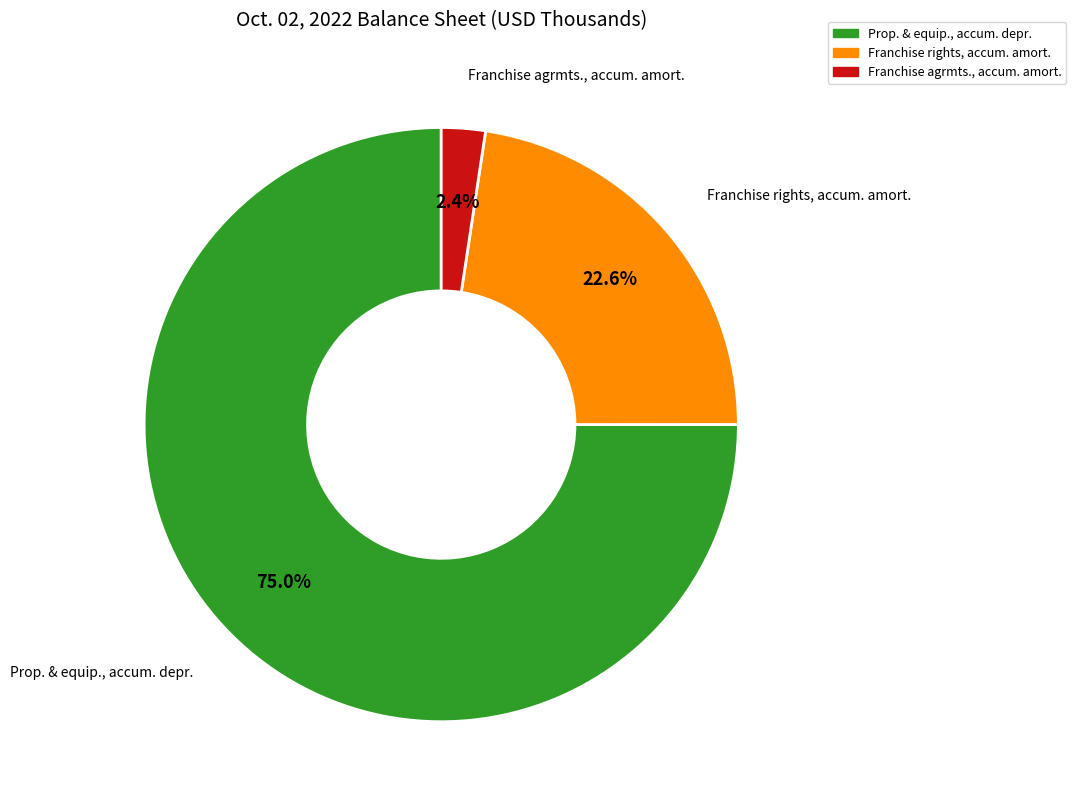

Is there a majority slice in this chart?

Yes